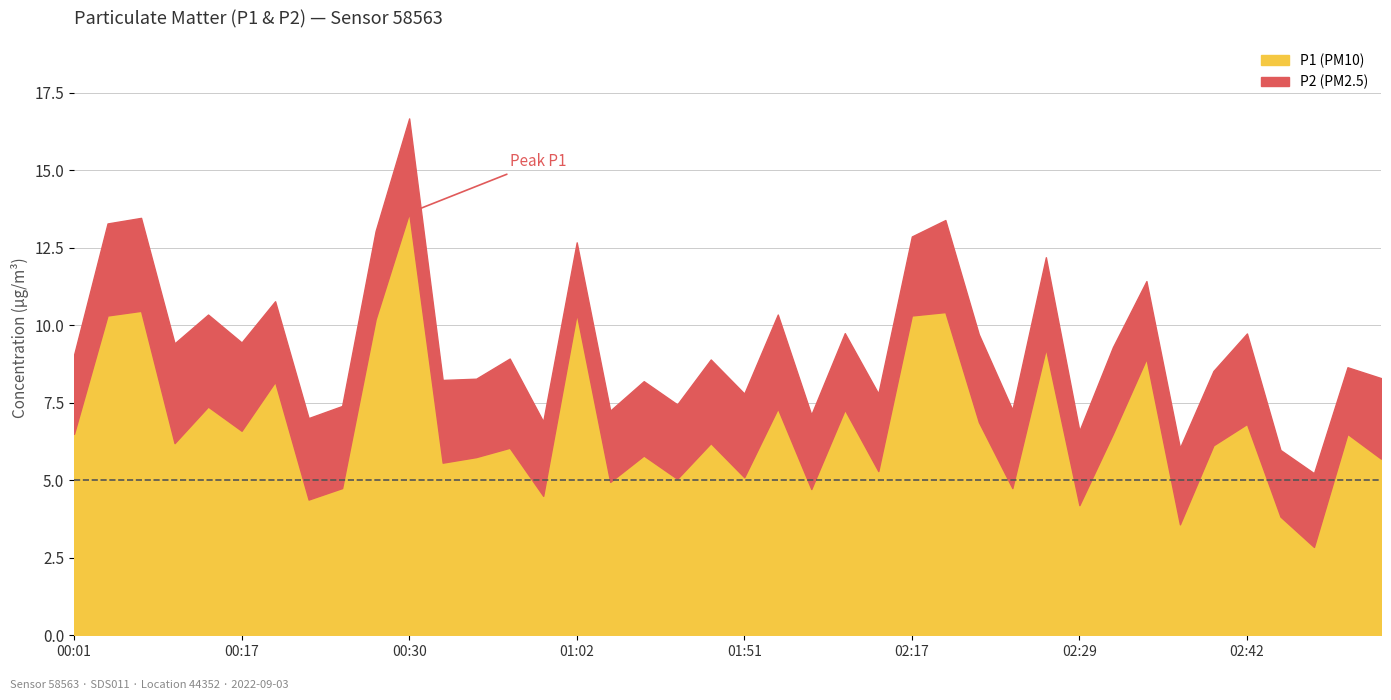

The value of P1 at 02:37 is 3.6. True or false?

True